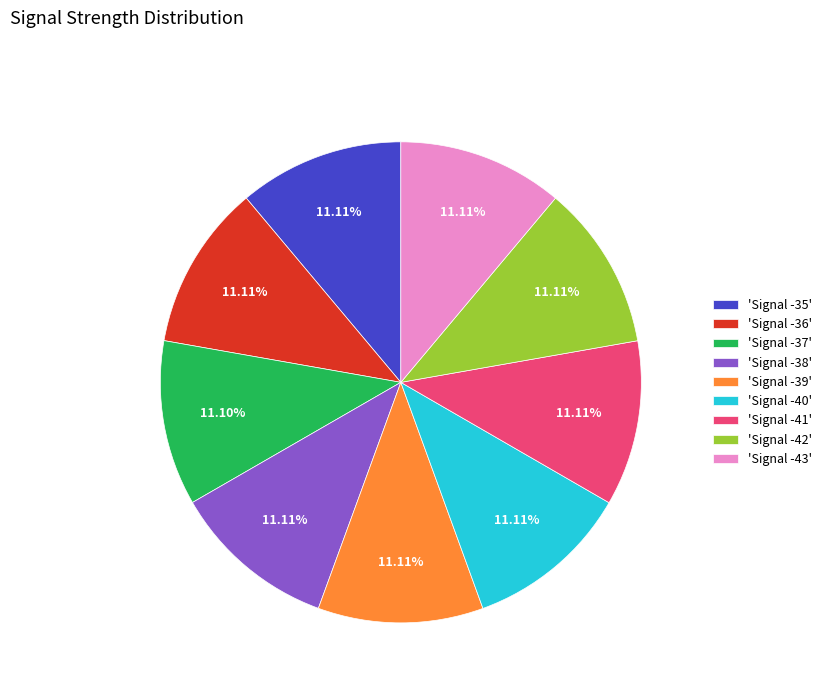

Approximately how many times larger is the value at 'Signal -41' compared to 'Signal -36'?

1.0